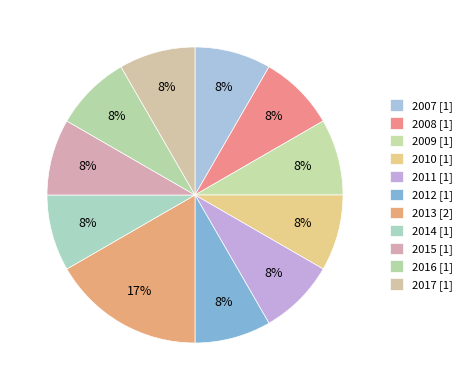

To the nearest percent, what percentage of the pie is 2010?

8%